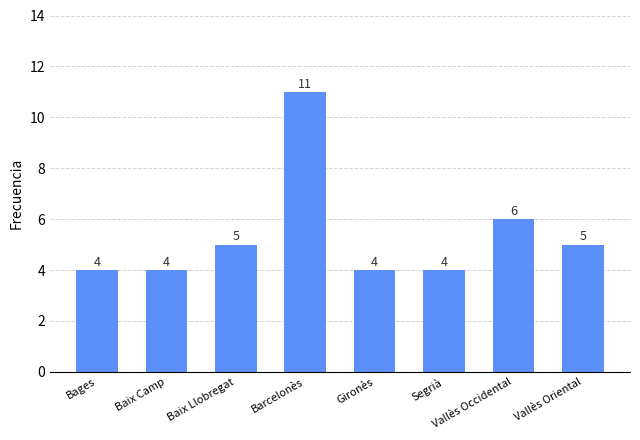

What is the label of the 8th bar from the right?

Bages